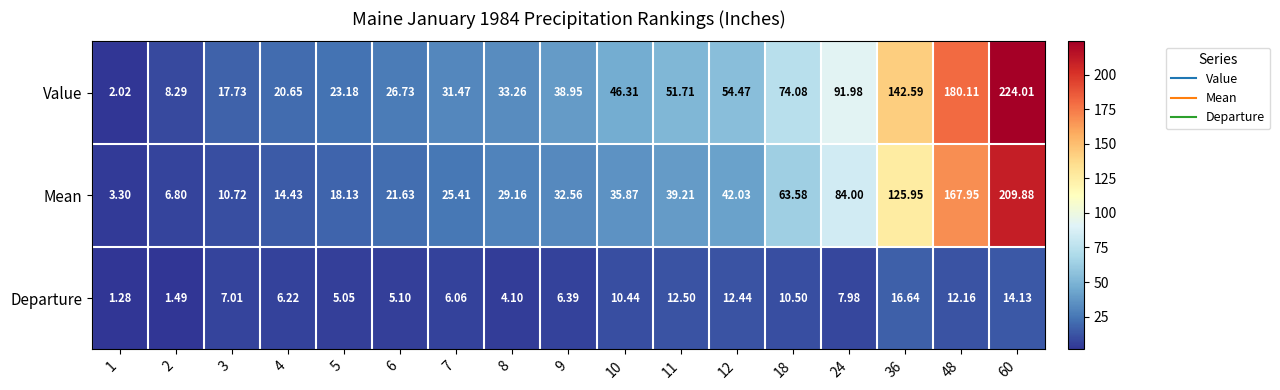

At which category is the sum across all series the highest?

60